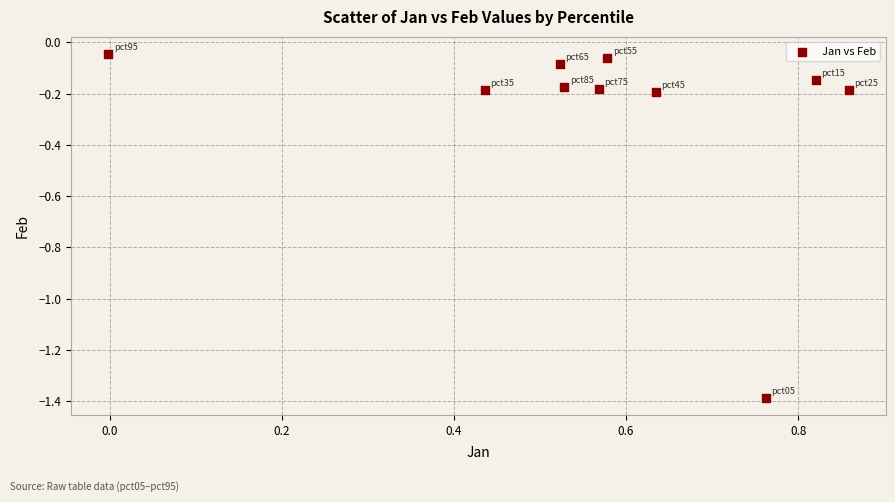

What is the range of Y values (max minus min)?

1.3